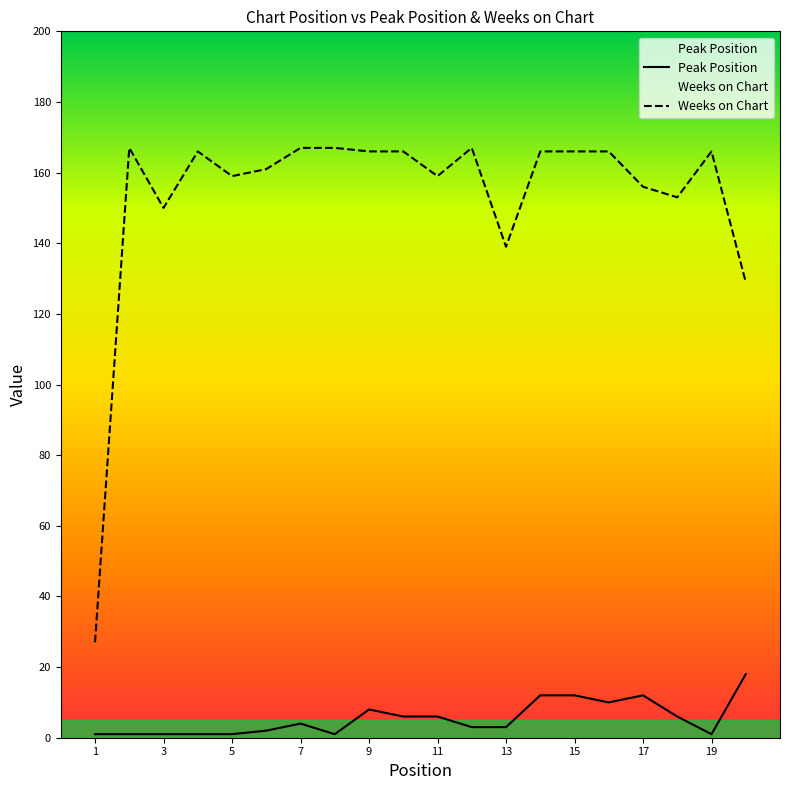

How many categories are shown in the chart?

20